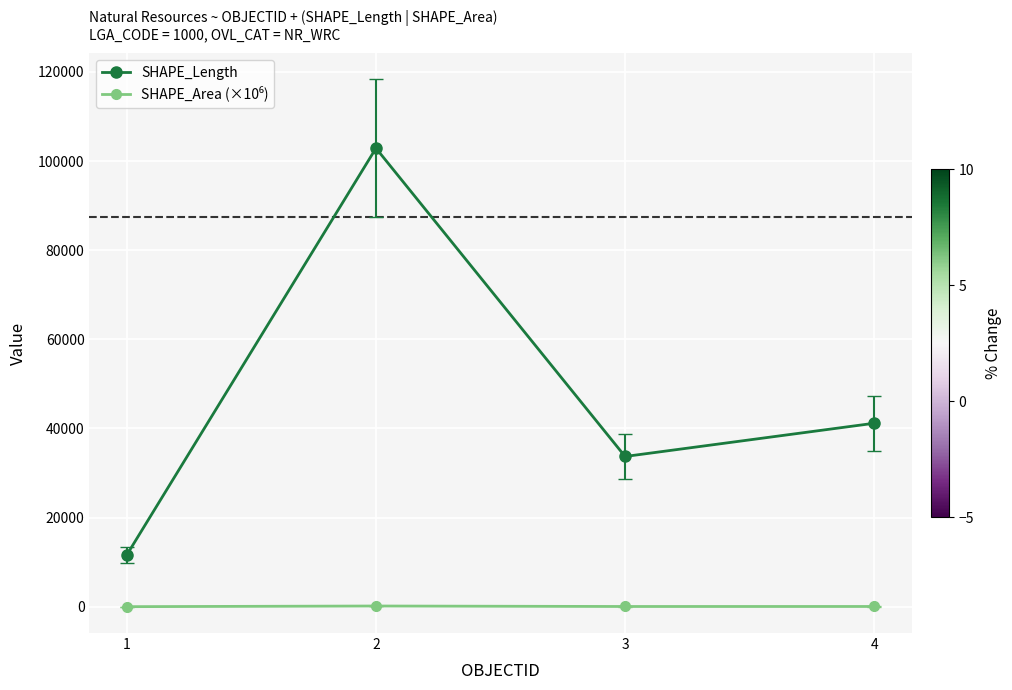

Is it true that SHAPE_Length equals 20406.7 at 3?

False